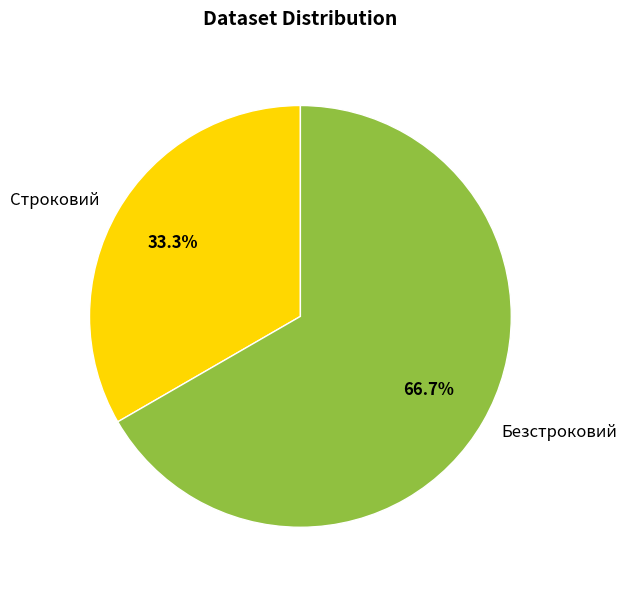

Approximately how many times larger is the value at Строковий compared to Безстроковий?

0.5